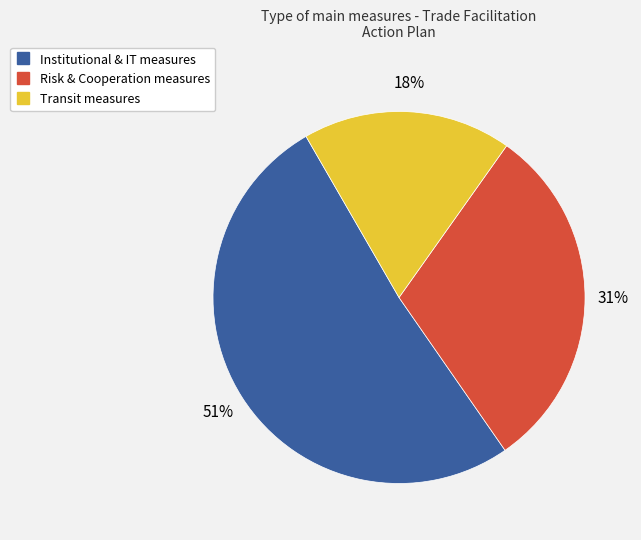

To the nearest percent, what is the average slice percentage?

33%